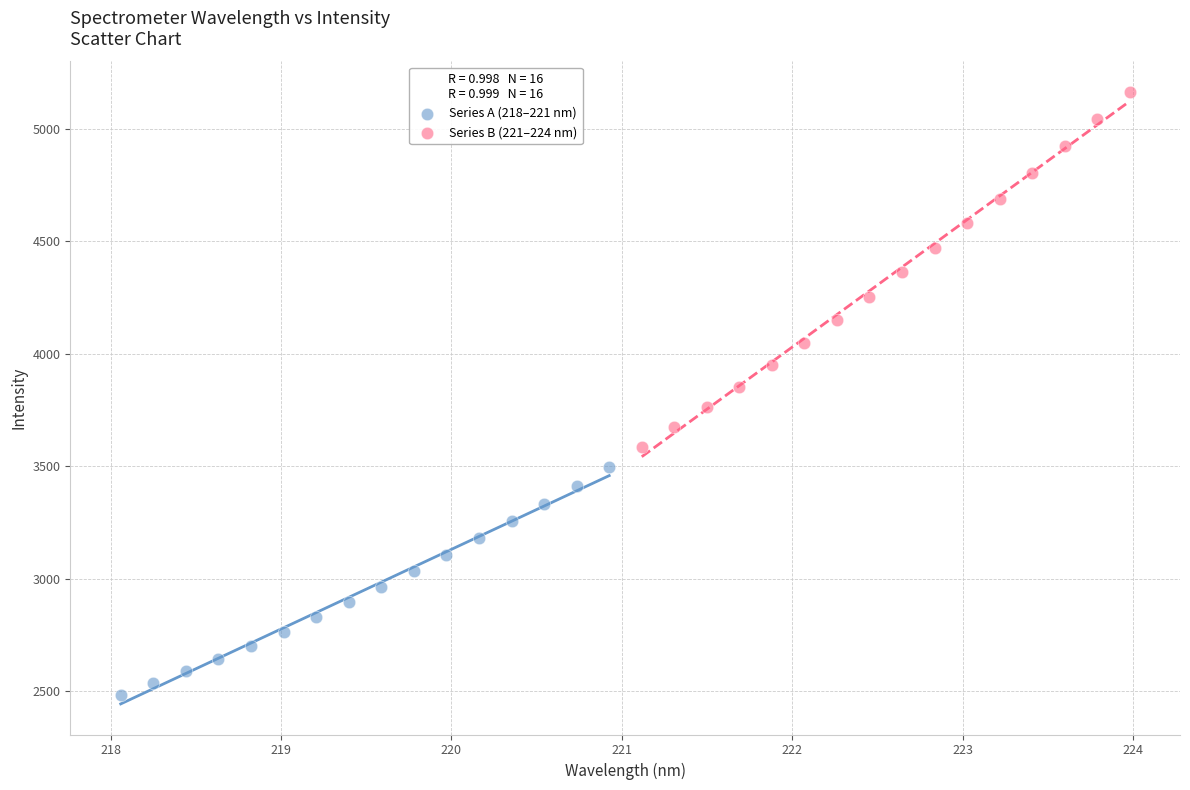

Which series has the largest Y range (max minus min)?

Series B (221–224 nm)